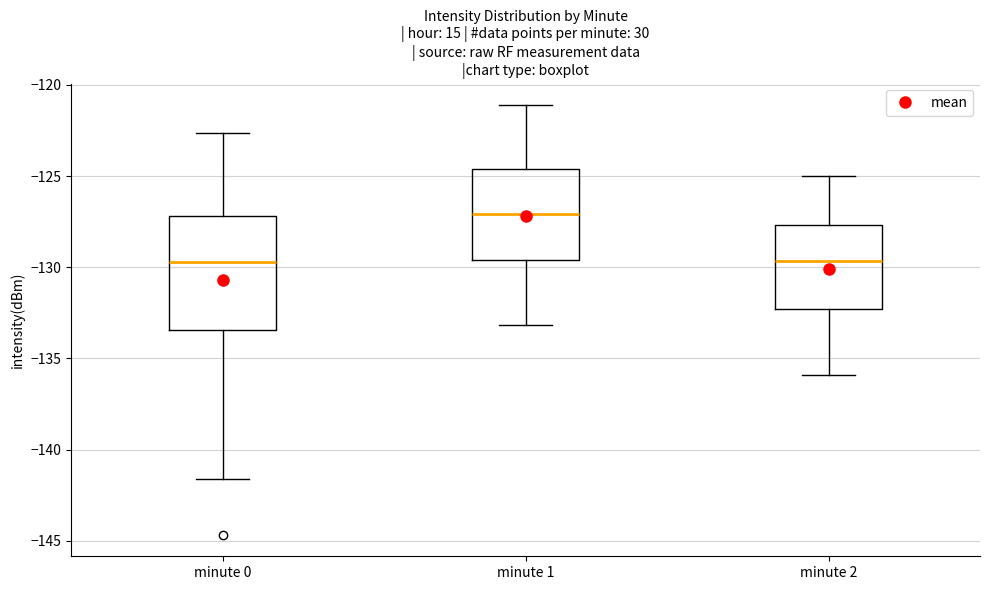

Reading left to right, transcribe this box plot: for each box, give where its median line is, the range the box spans, and where its two whiskers end, as read against the y-axis. The values are not printed on the chart, so give them approximately, as read against the axis.

minute 0: median -129.5, box -133.5 to -127.0, whiskers -141.5 to -122.5
minute 1: median -127.0, box -129.5 to -124.5, whiskers -133.0 to -121.0
minute 2: median -129.5, box -132.5 to -127.5, whiskers -136.0 to -125.0